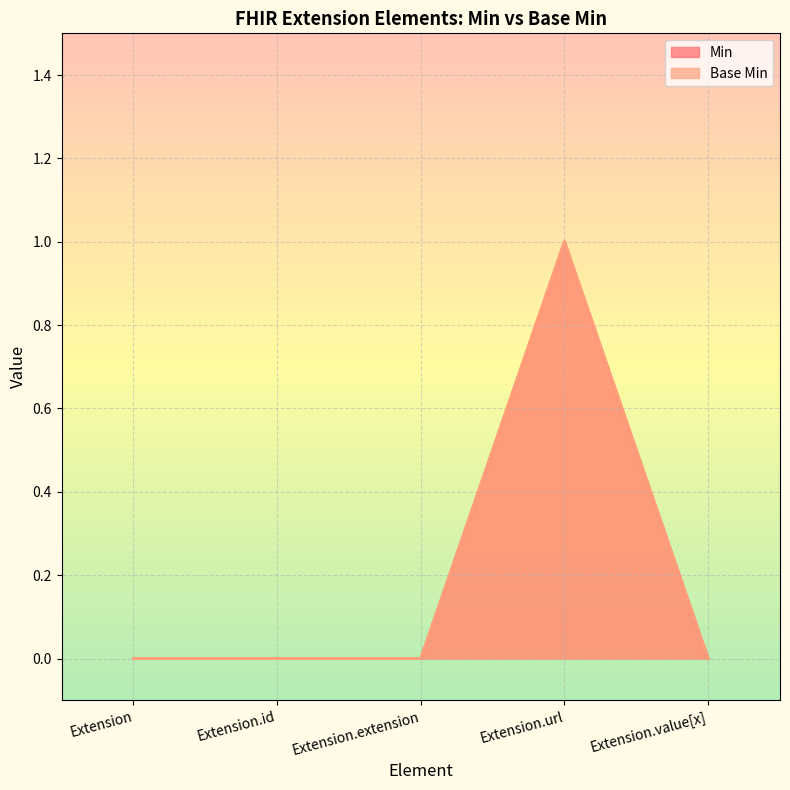

Reading left to right, transcribe all the data shown in this chart.

Base Min: 0	0	0	1	0
Min: 0	0	0	1	0